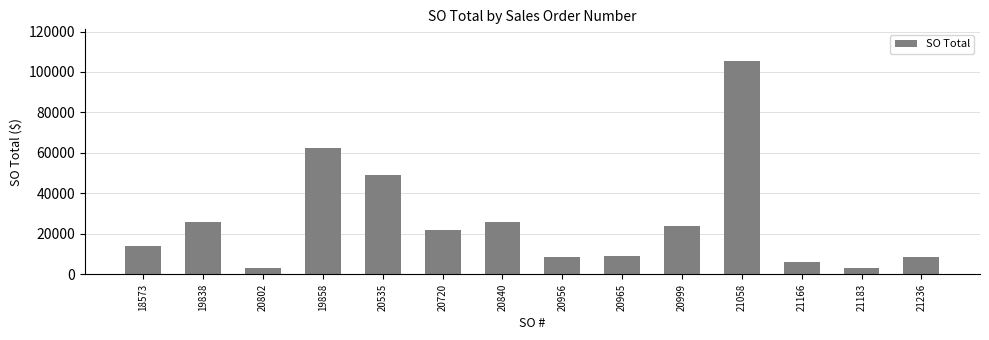

The chart shows a value of 3348.0 at 20802. True or false?

True